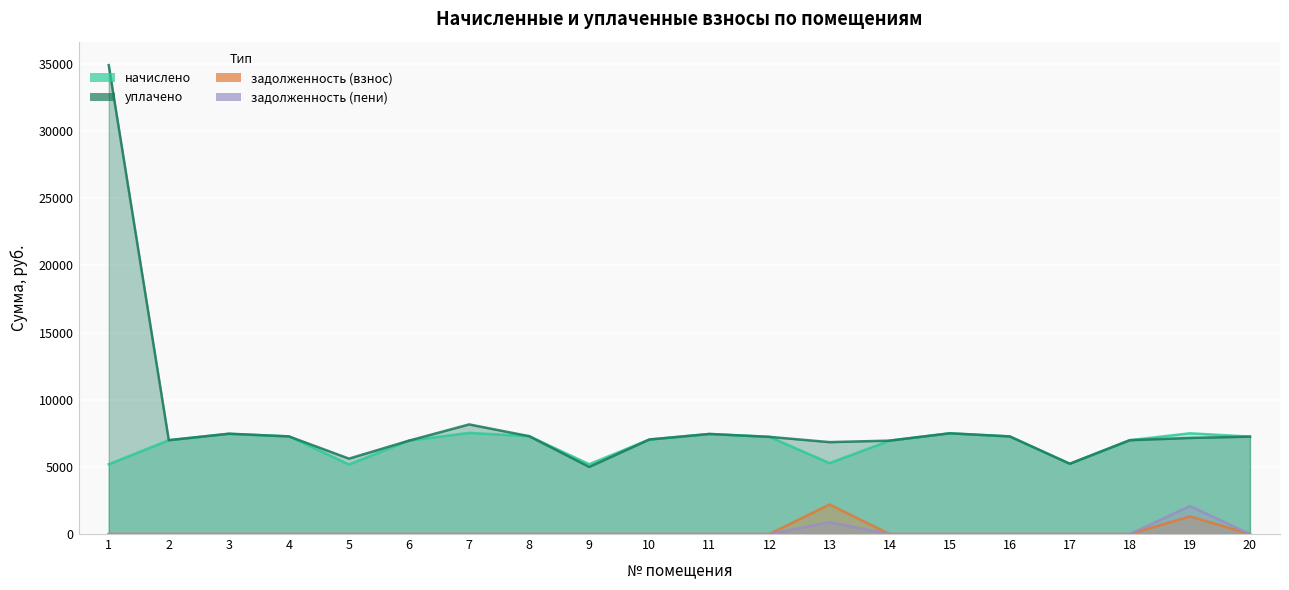

The начислено series shows 7777.7 at 1. True or false?

False